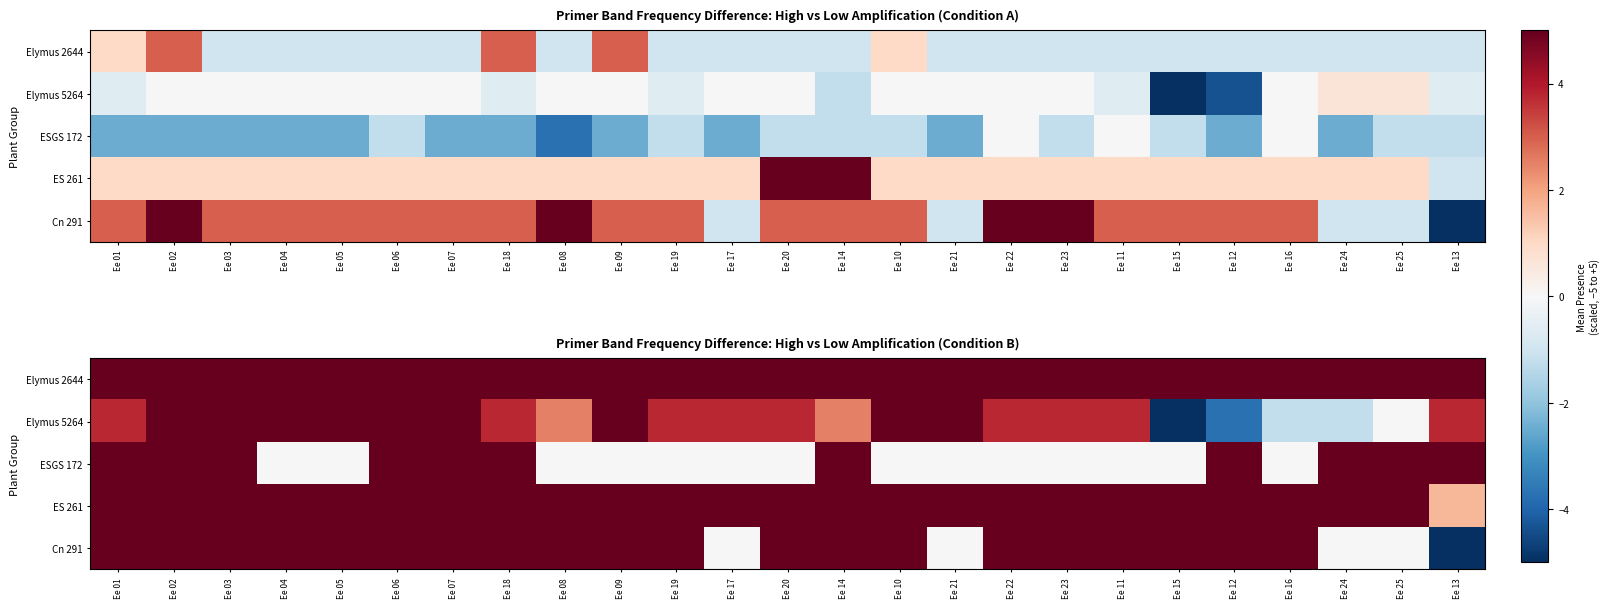

What value does the Cn 291 series have at Ee 18?

5.0